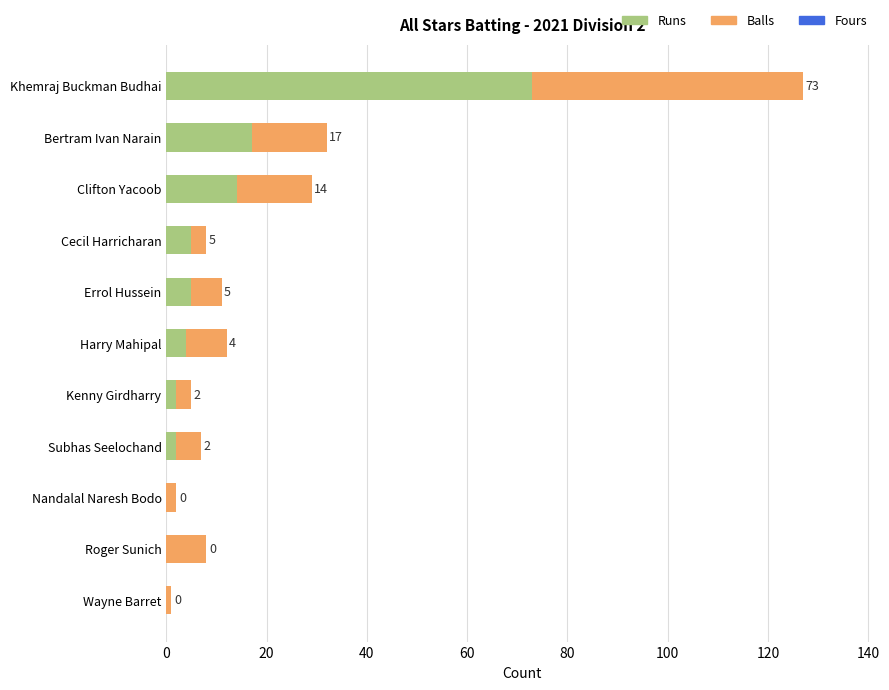

The value of Runs at Roger Sunich is 0. True or false?

True